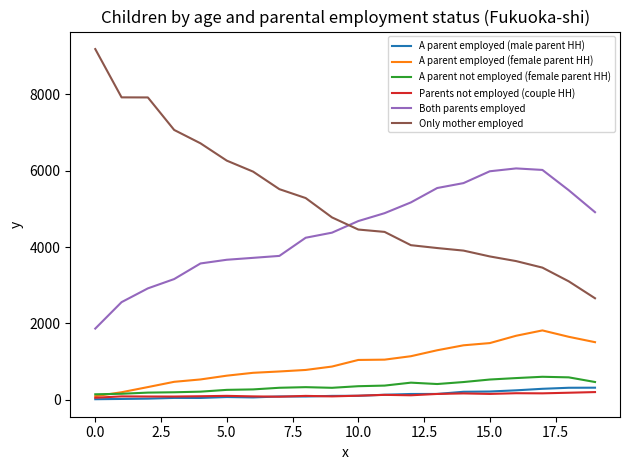

Which series has the largest range (max minus min)?

Only mother employed